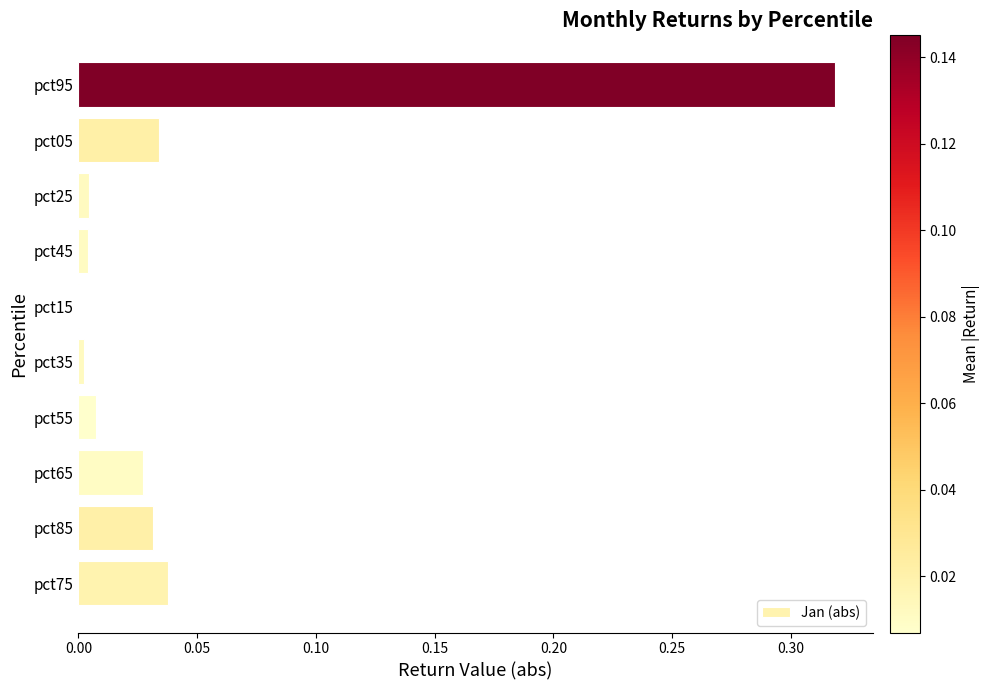

The chart shows a value of 0.0 at pct65. True or false?

True